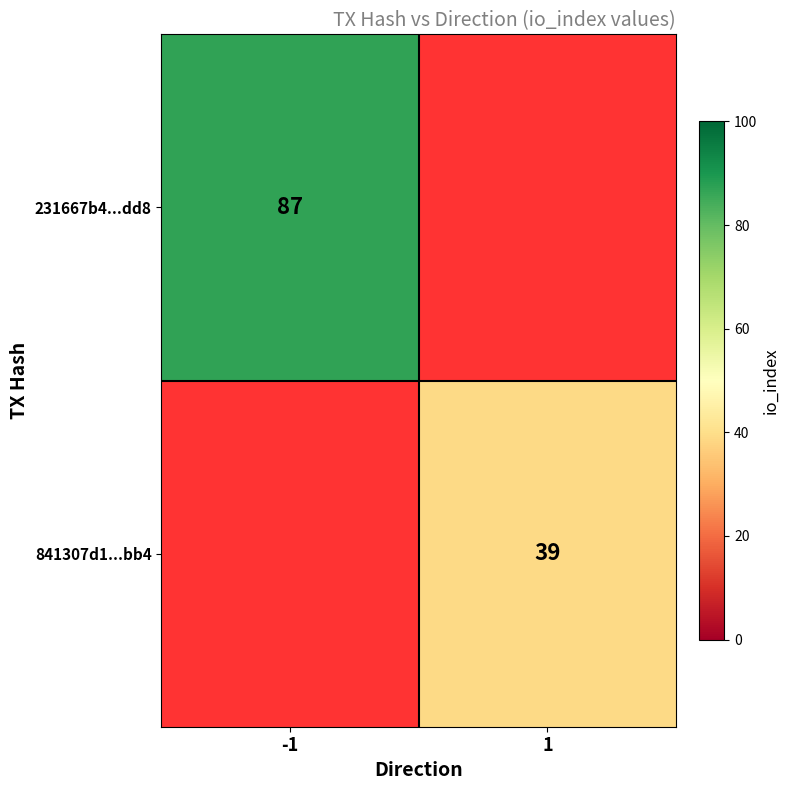

True or false: 841307d1...bb4 has a value of 39 at 1.

True